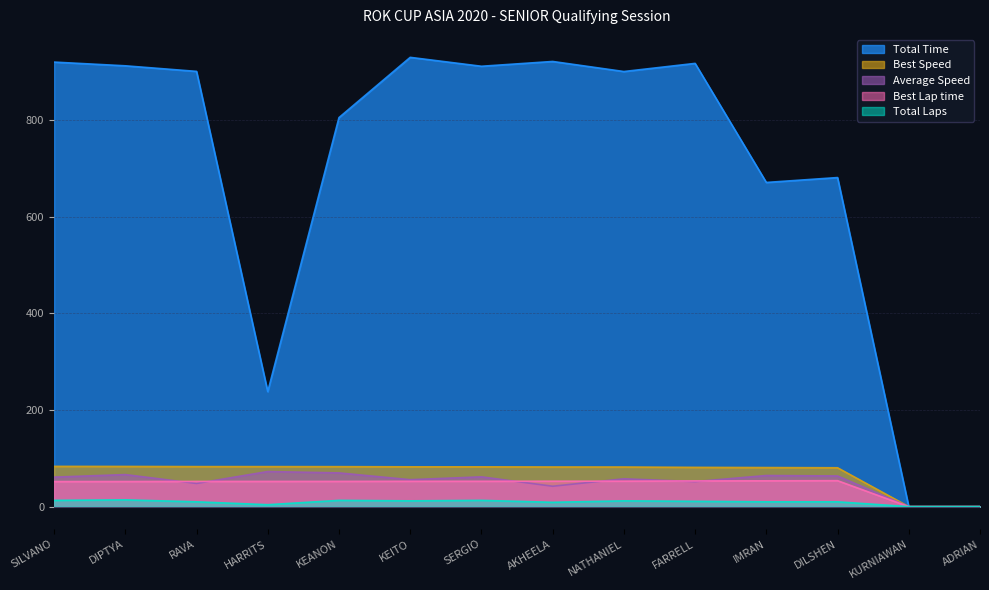

True or false: Total Time and Average Speed cross at least once.

False